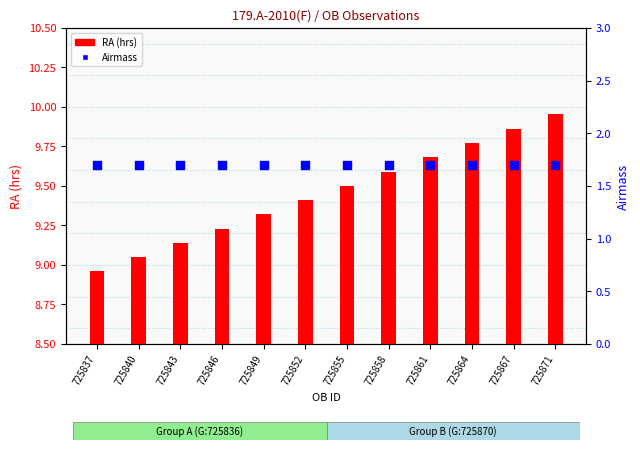

What are all the series names shown in the legend?

RA (hrs), Airmass